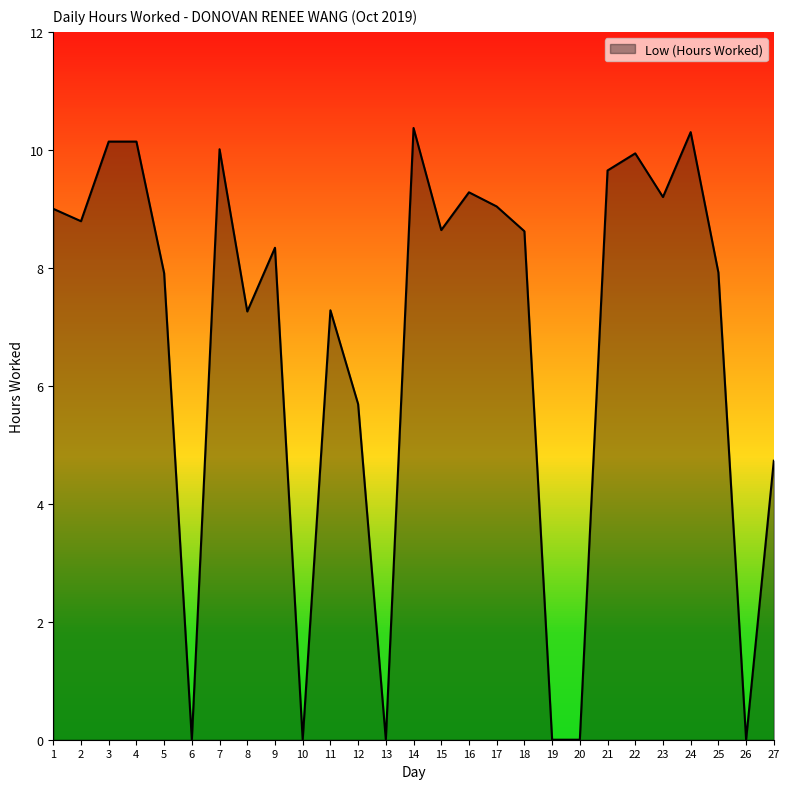

What is the change in value from 14 to 23?

-1.2